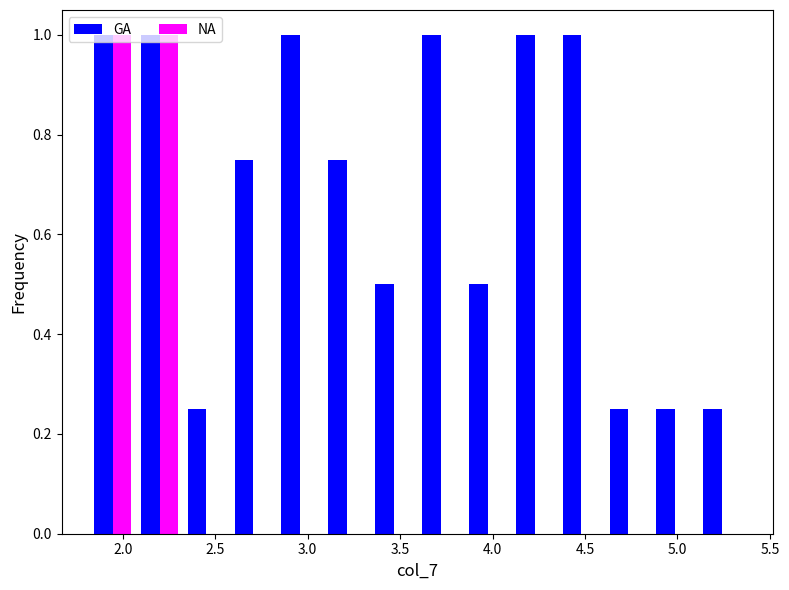

Reading left to right, list every range on the x-axis with the height of the bar of each series over it. Neither the bar edges nor the heights are printed on the chart, so give them approximately, as read against the axes.

1.80 to 2.05: GA=1.00	NA=1.00
2.05 to 2.35: GA=1.00	NA=1.00
2.35 to 2.60: GA=0.26	NA=0
2.60 to 2.85: GA=0.76	NA=0
2.85 to 3.10: GA=1.00	NA=0
3.10 to 3.35: GA=0.76	NA=0
3.35 to 3.60: GA=0.50	NA=0
3.60 to 3.85: GA=1.00	NA=0
3.85 to 4.10: GA=0.50	NA=0
4.10 to 4.35: GA=1.00	NA=0
4.35 to 4.60: GA=1.00	NA=0
4.60 to 4.85: GA=0.26	NA=0
4.85 to 5.10: GA=0.26	NA=0
5.10 to 5.35: GA=0.26	NA=0